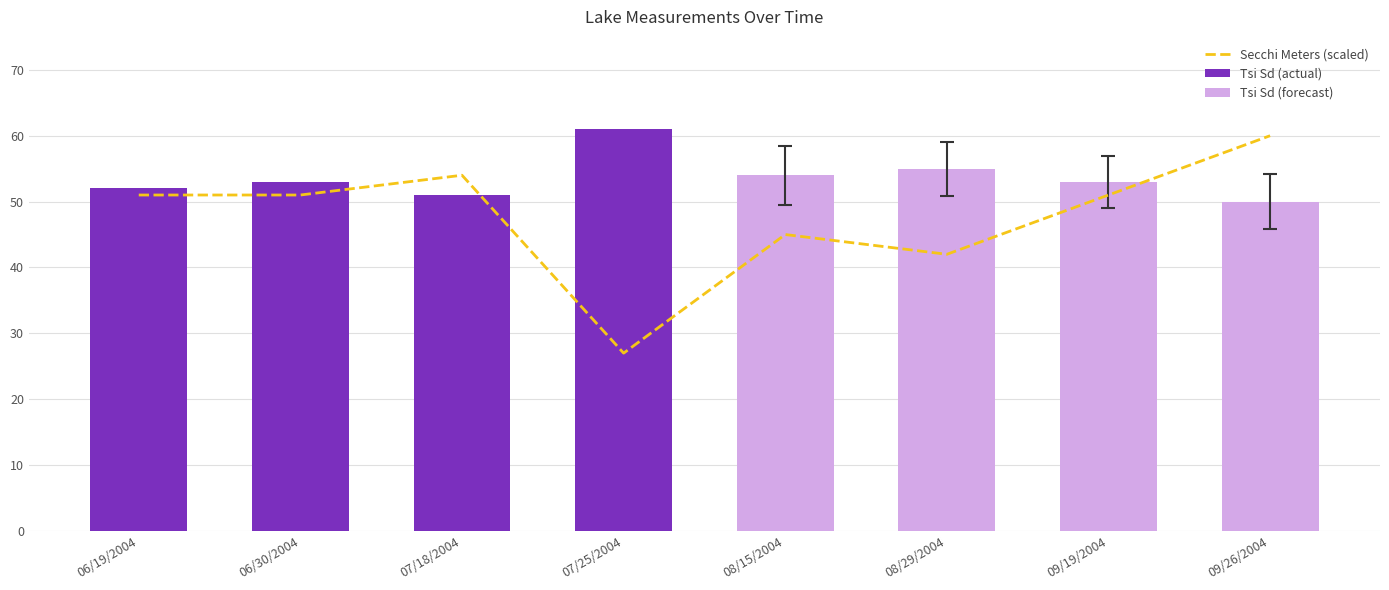

At which label is Tsi Sd closest to 55?

08/29/2004